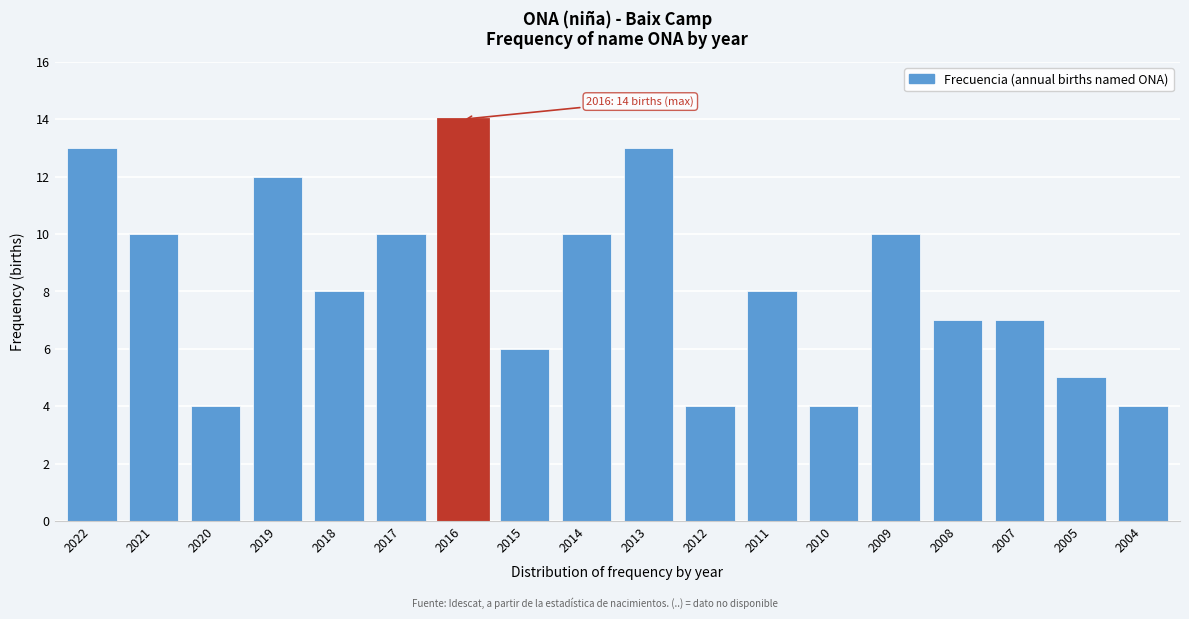

Reading right to left, list all the values displayed in this chart.

4	5	7	7	10	4	8	4	13	10	6	14	10	8	12	4	10	13